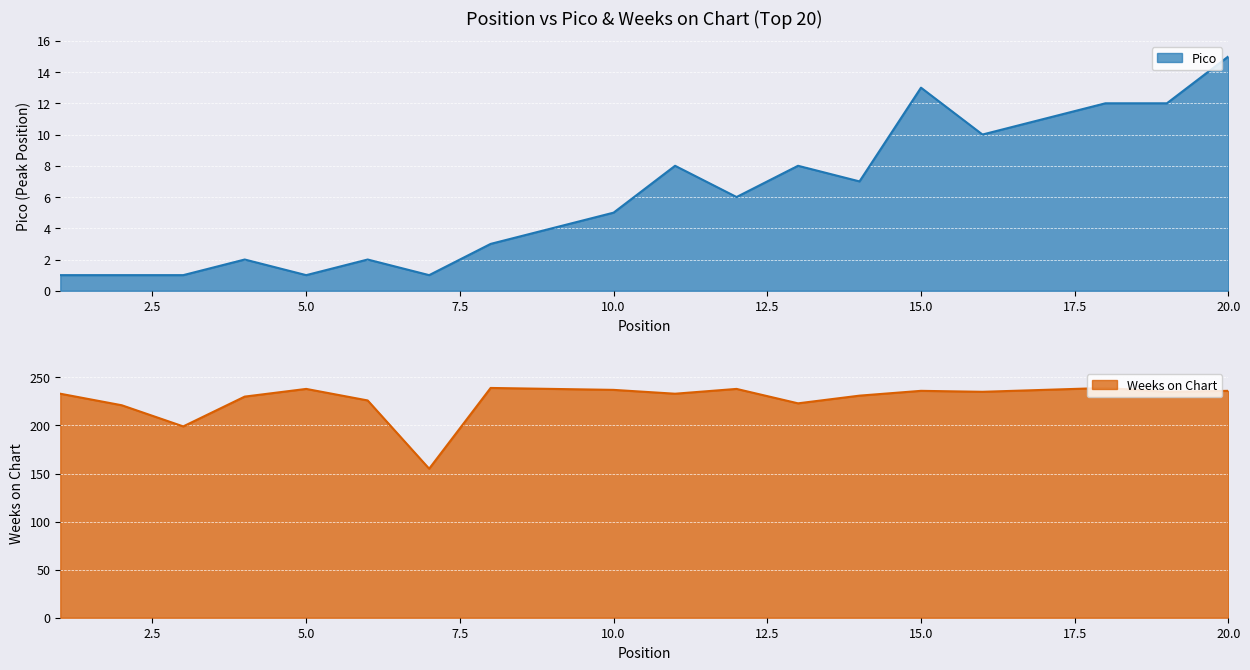

What is the difference between the highest and lowest values at 10?

232